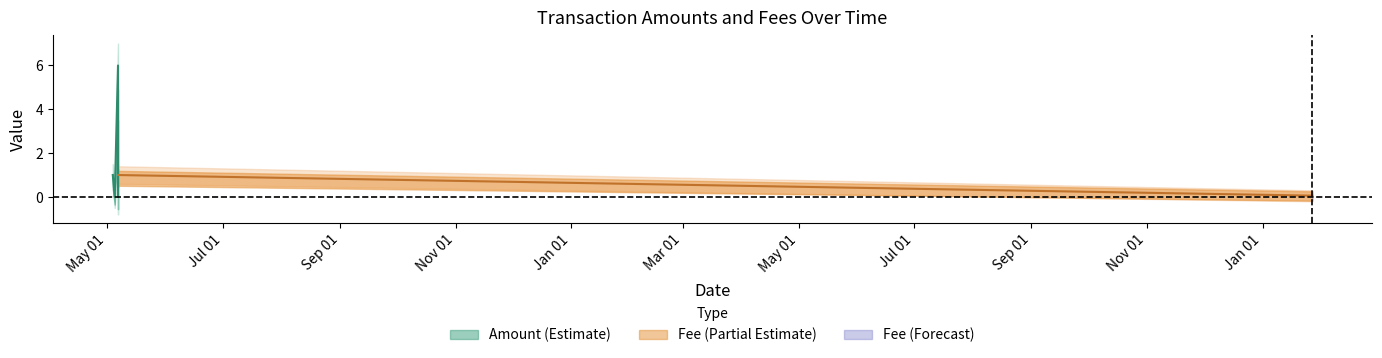

At which label does Fee_lower first exceed 0?

2018-05-03 21:29:14